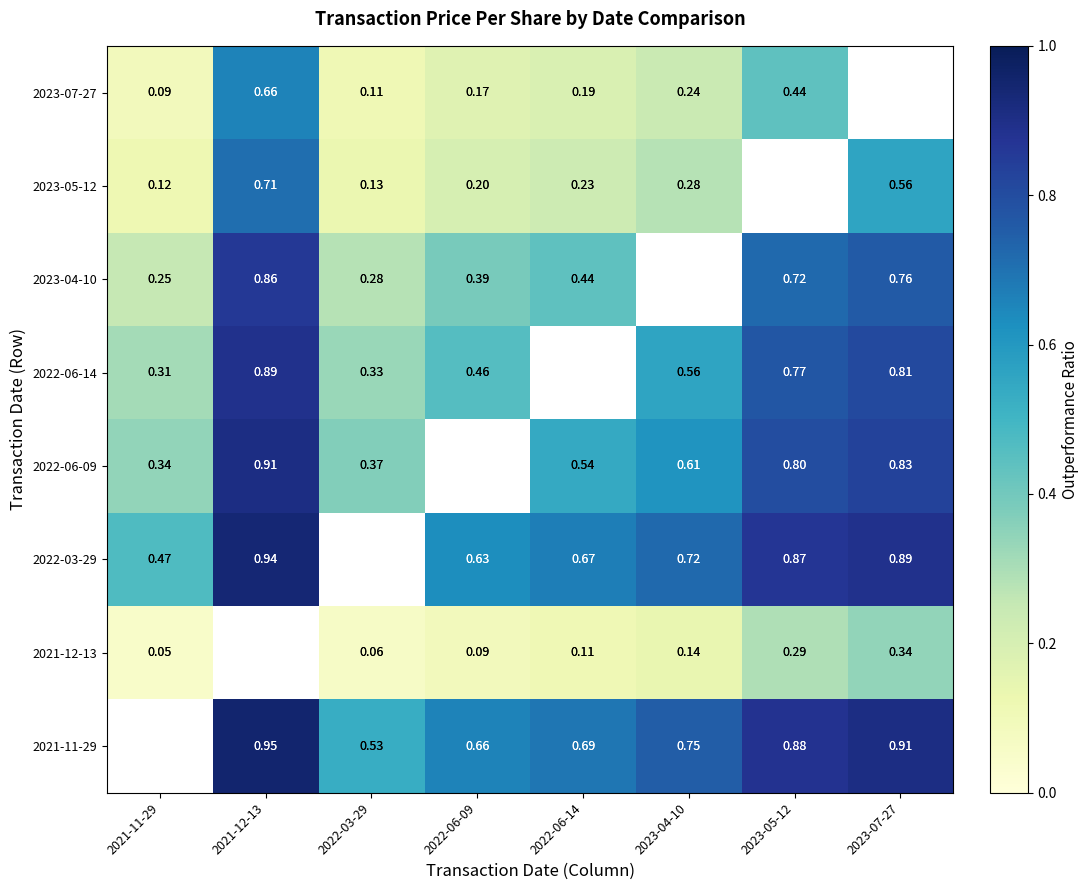

Is the value of 2021-12-13 at 2021-12-13 greater than the value of 2023-07-27 at 2022-06-14?

No